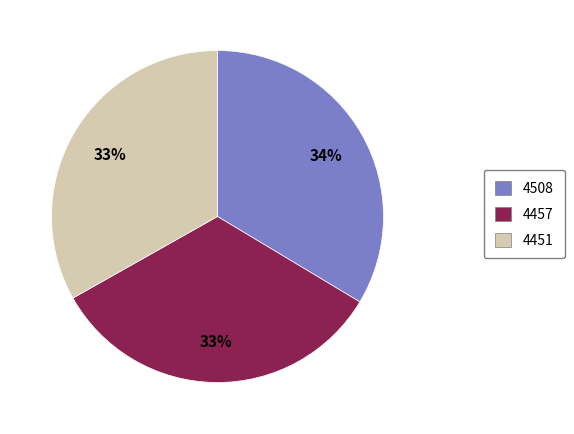

Is the sum of 4457 and 4451 greater than half?

Yes